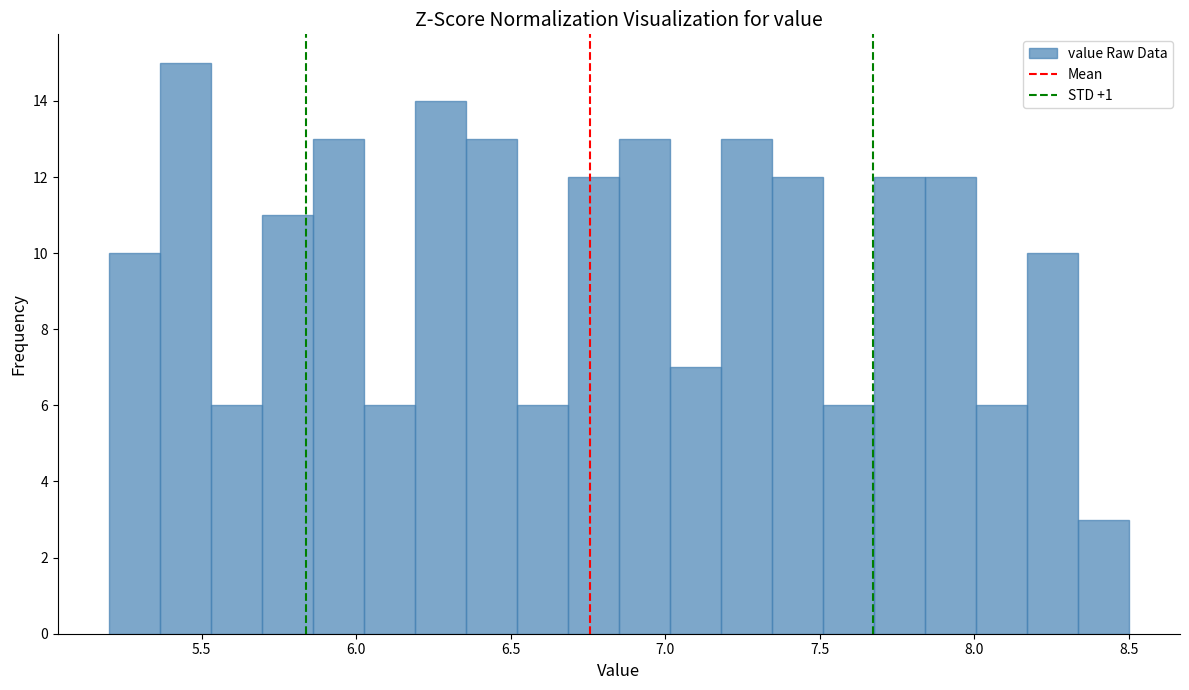

Read against the x-axis, roughly where is the centre of the tallest bar?

5.45